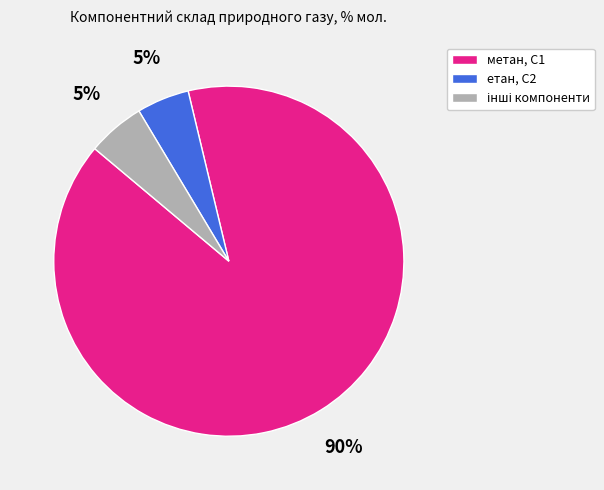

True or false: етан, С2 accounts for 5% of the total.

True